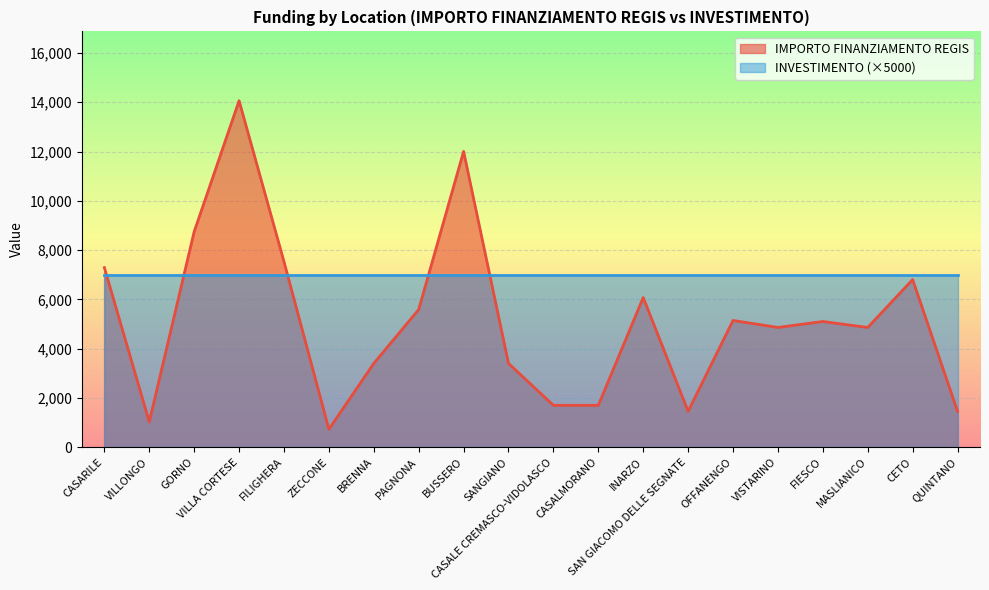

What is the label of the 13th point from the left?

INARZO